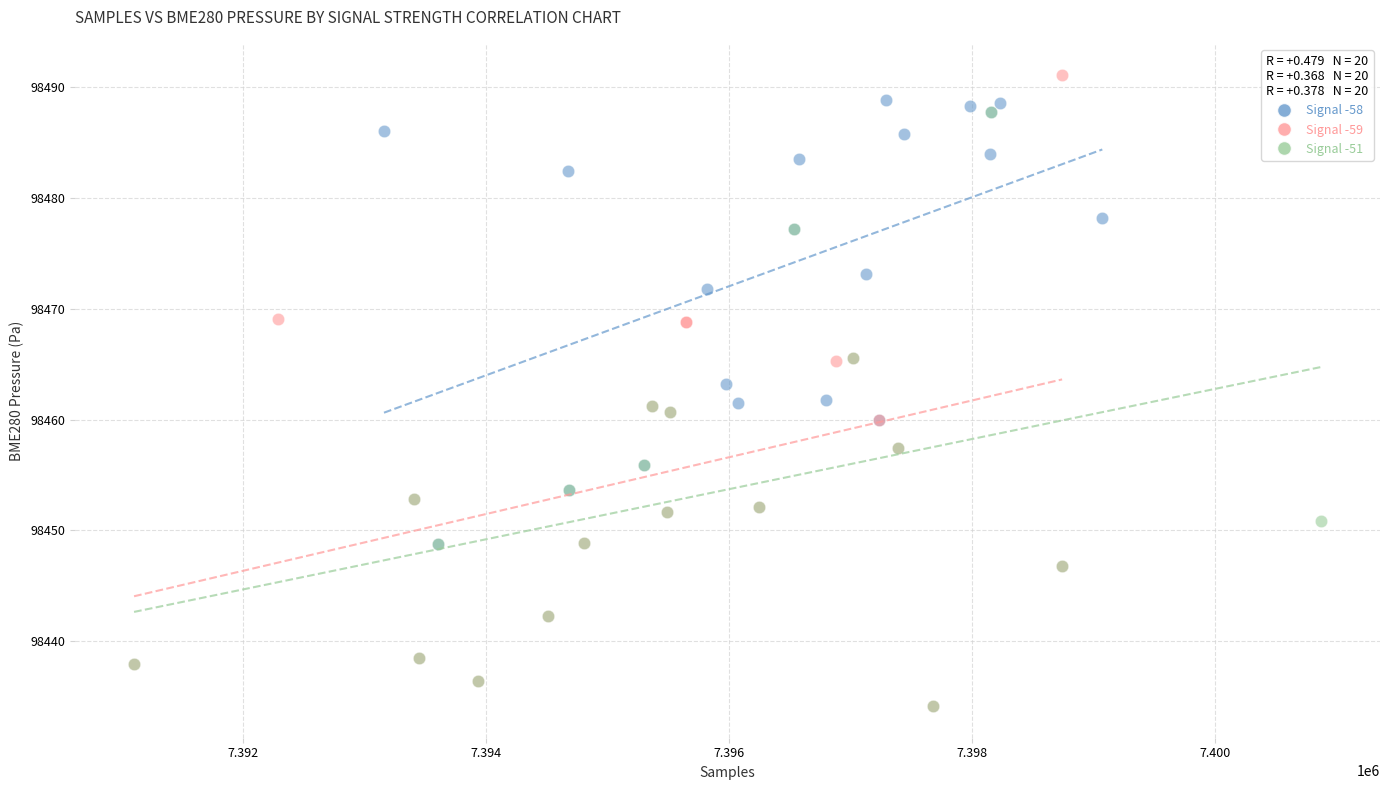

Which series has the widest spread of Y values?

Signal -59